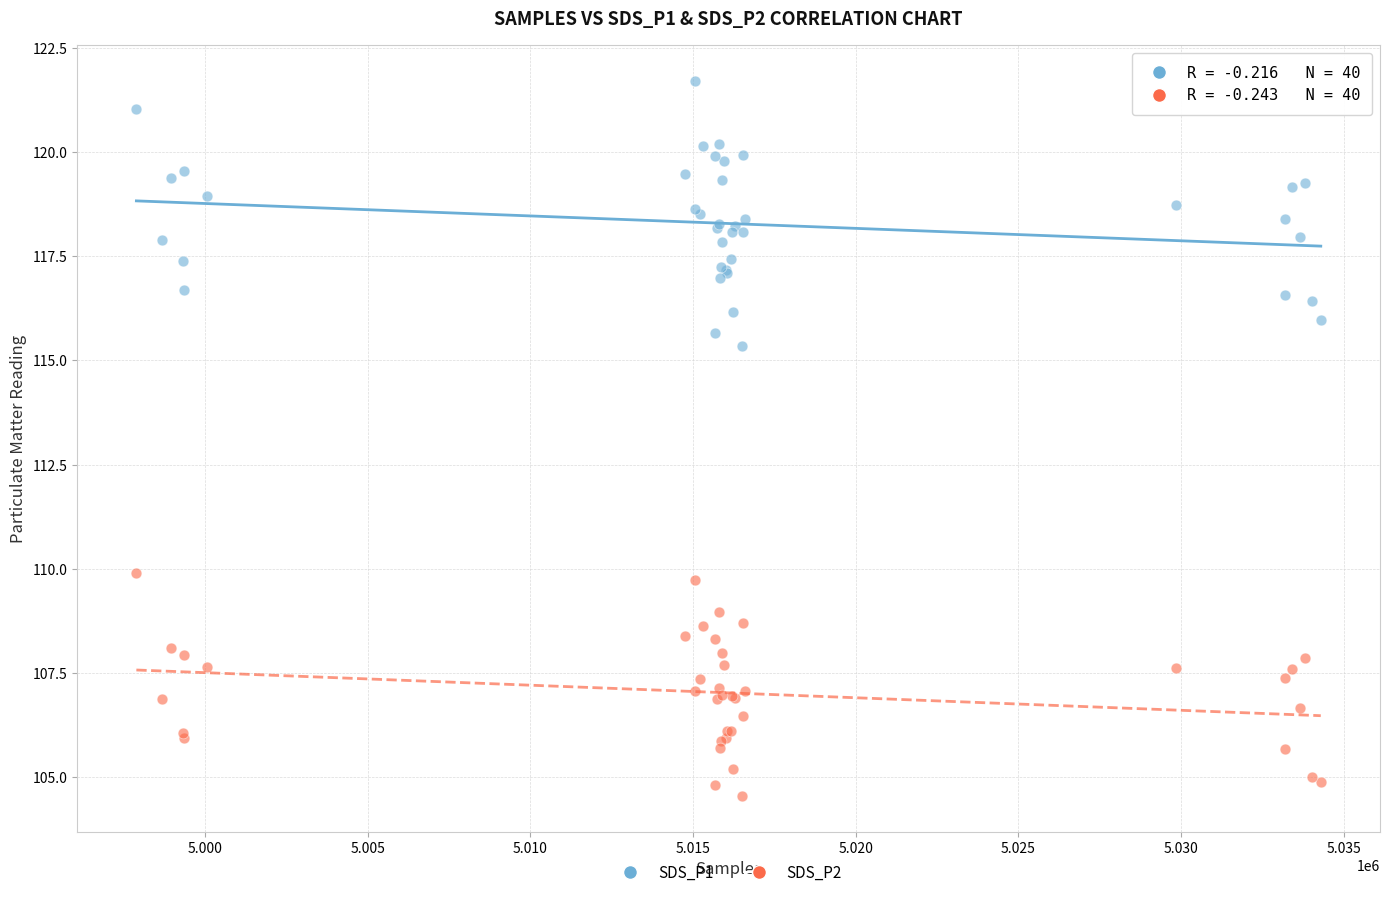

What are all the series names shown in the legend?

SDS_P1, SDS_P2